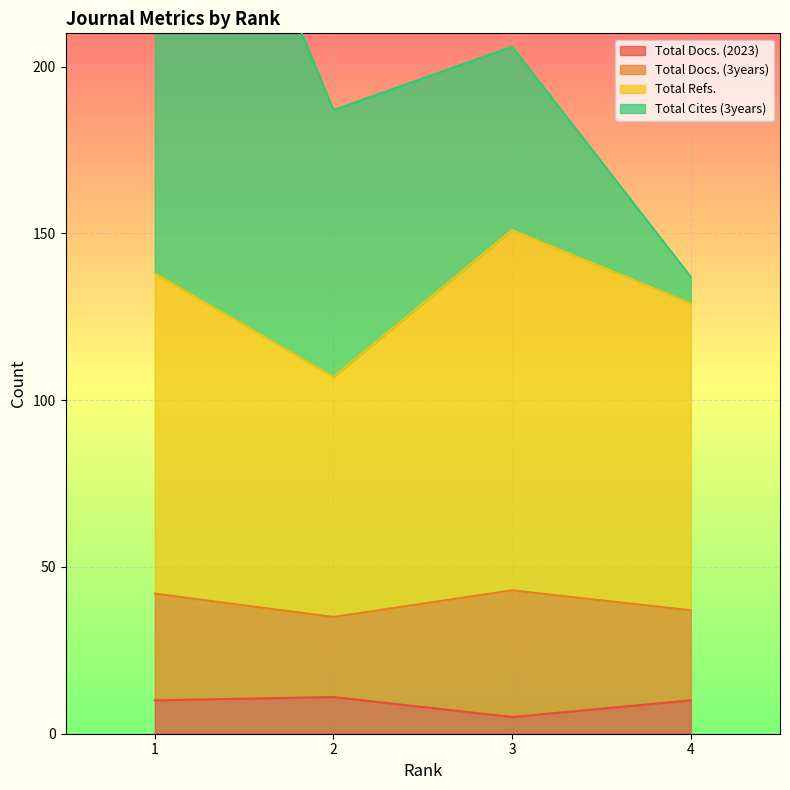

True or false: Total Docs. (2023) and Total Refs. cross at least once.

False